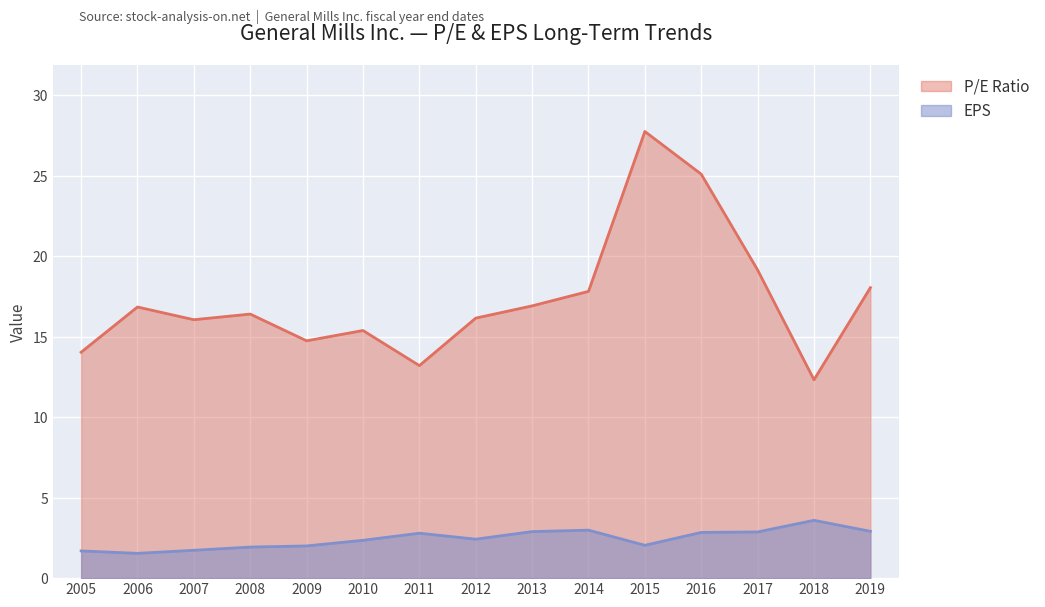

What is the difference between the maximum and minimum values in the EPS series?

2.0